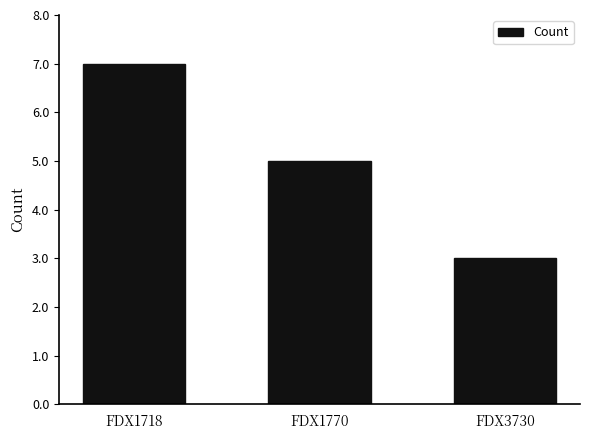

At which label does the data first exceed 5?

FDX1718